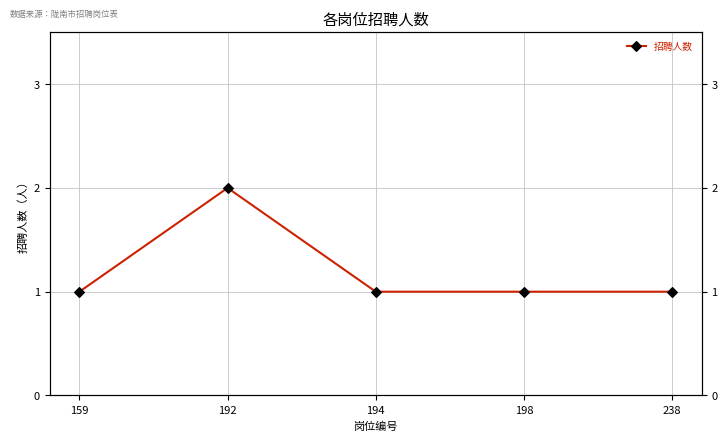

What is the ratio of the value at 194 to the value at 238?

1.0